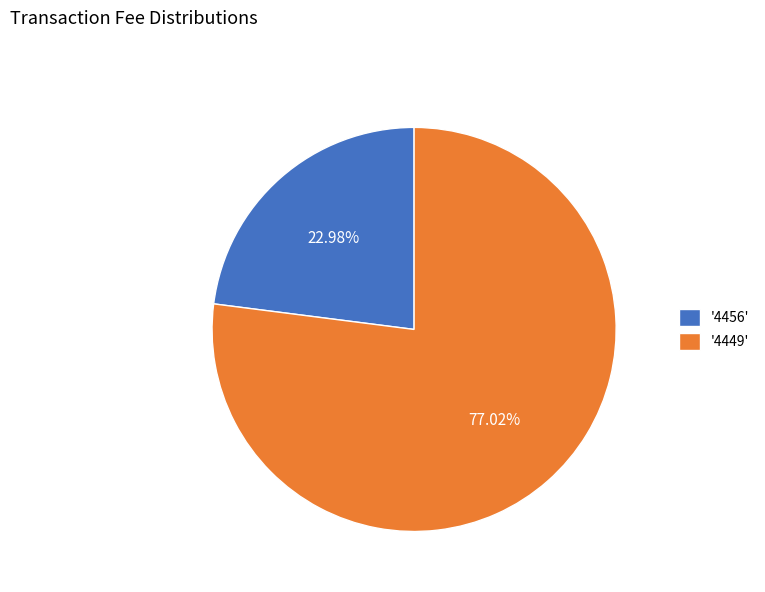

What is the smallest slice in the pie chart?

'4456'